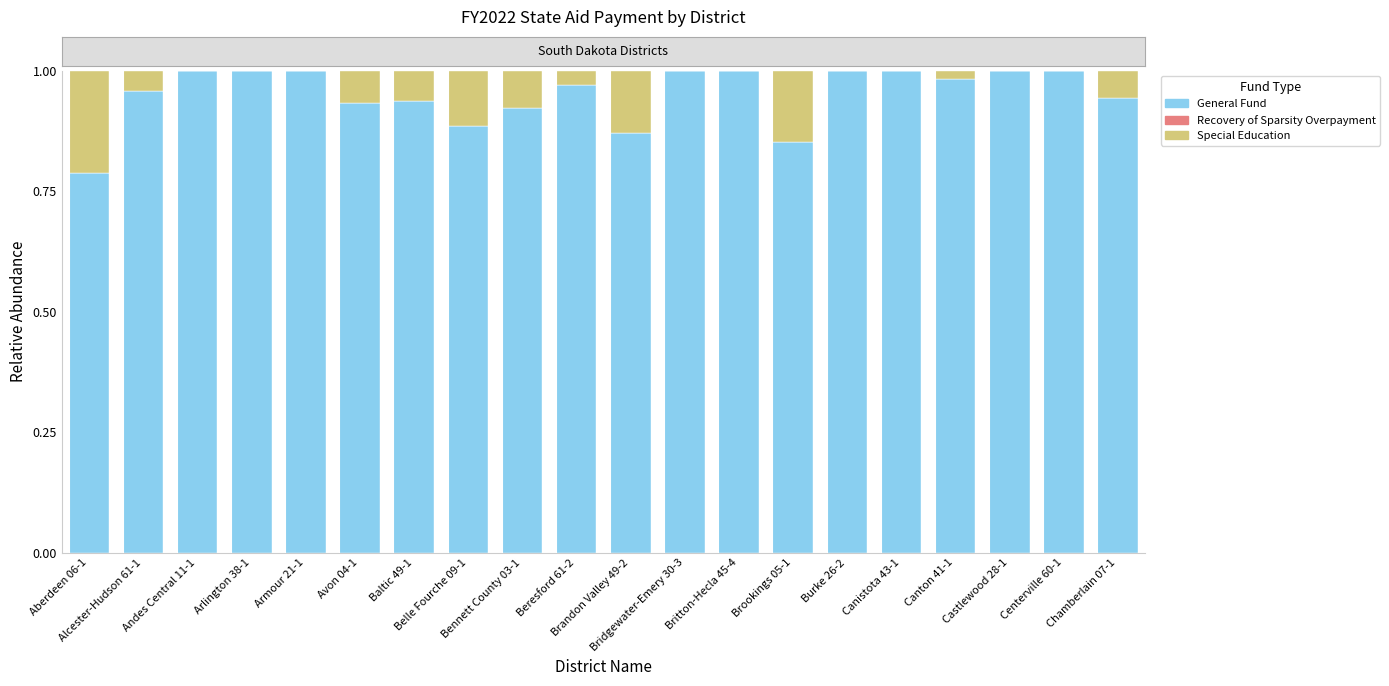

Does the chart contain stacked bars?

Yes